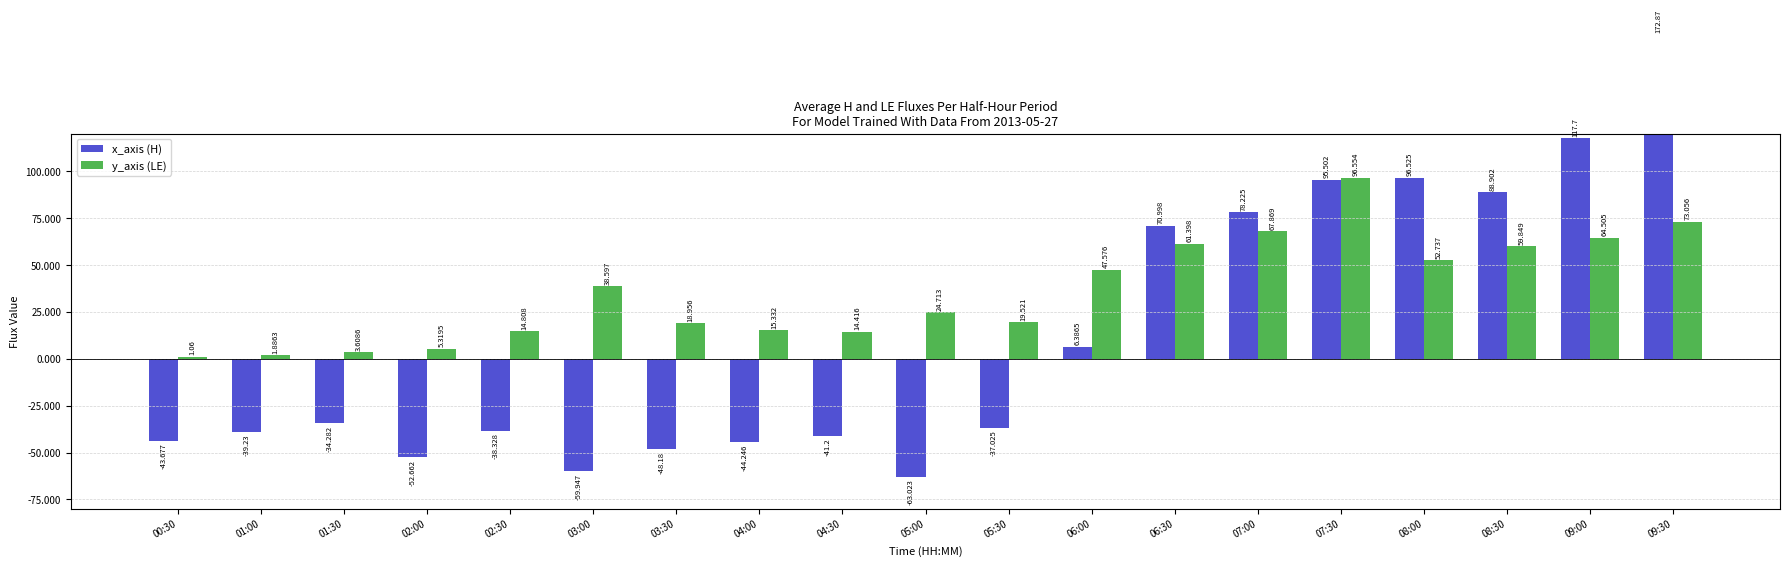

Reading left to right, what are all the values shown in this chart?

H: -43.7	-39.2	-34.3	-52.7	-38.3	-59.9	-48.2	-44.2	-41.2	-63.0	-37.0	6.4	71.0	78.2	95.5	96.5	88.9	117.7	172.9
LE: 1.1	1.9	3.6	5.3	14.8	38.6	19.0	15.3	14.4	24.7	19.5	47.6	61.4	67.9	96.6	52.7	59.8	64.5	73.1